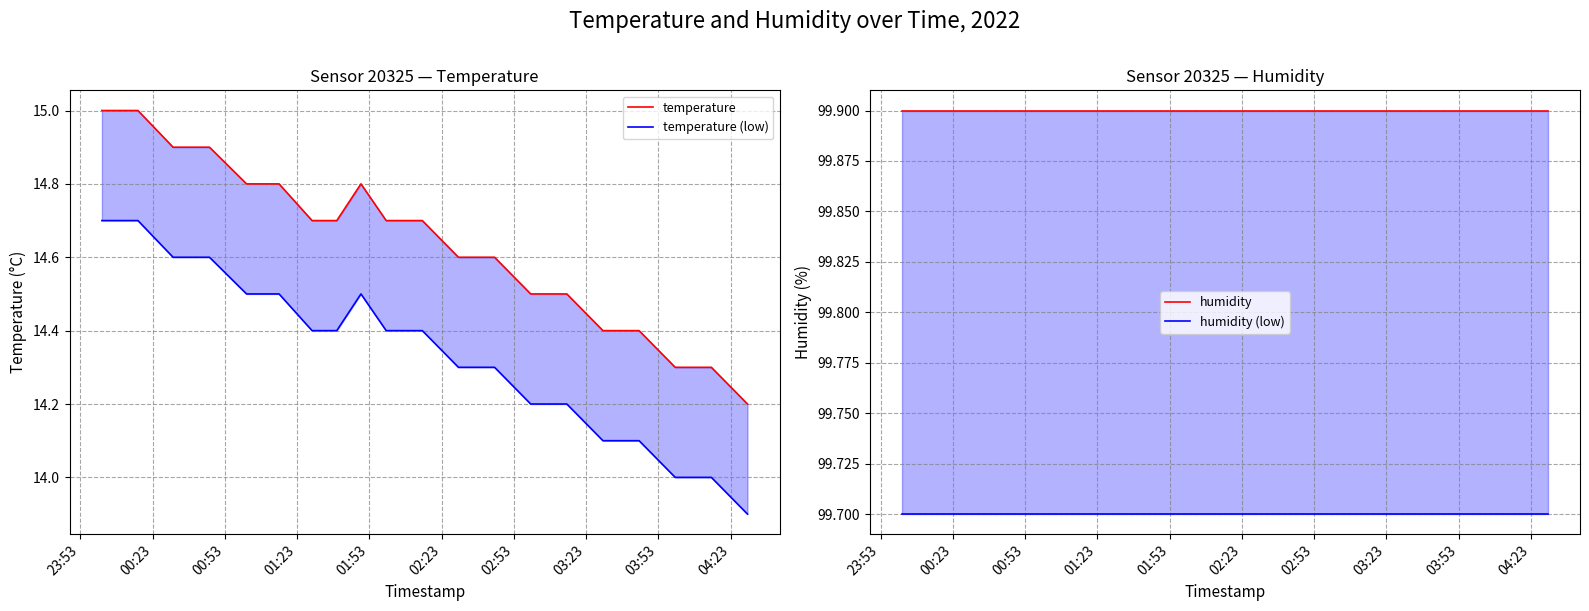

Count the number of data series in this chart.

4